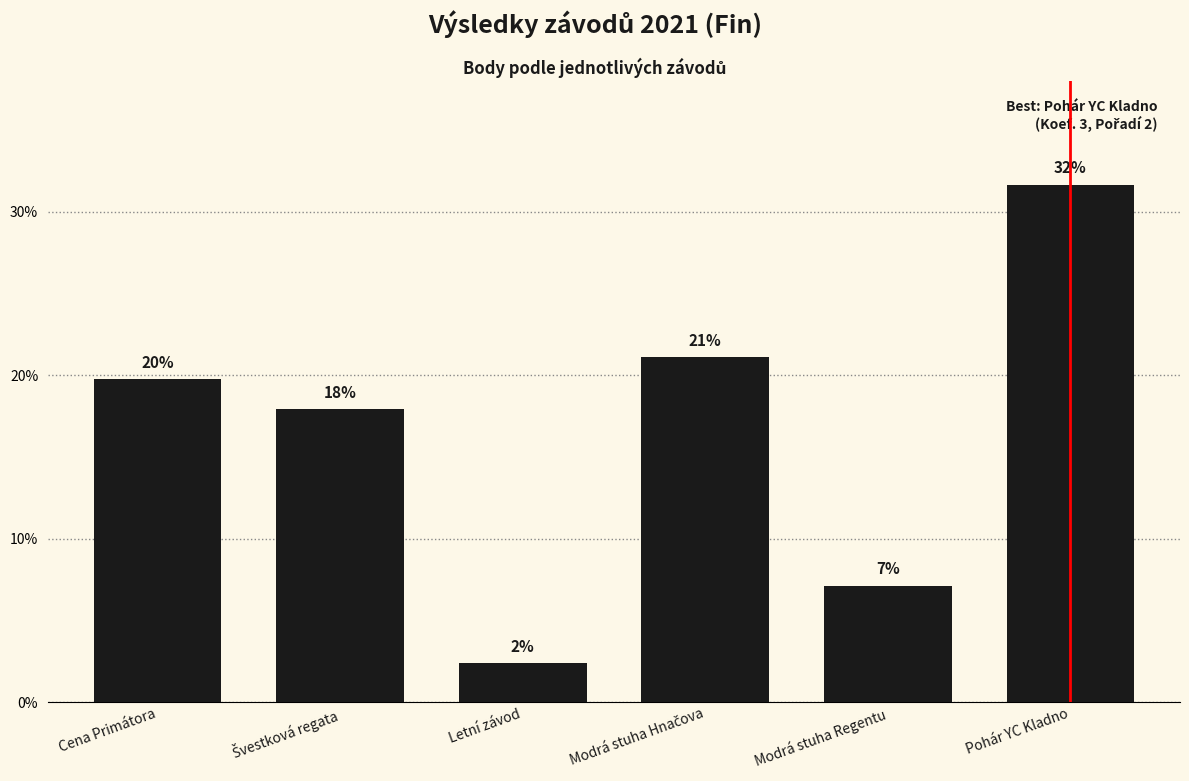

Are the bars horizontal?

No